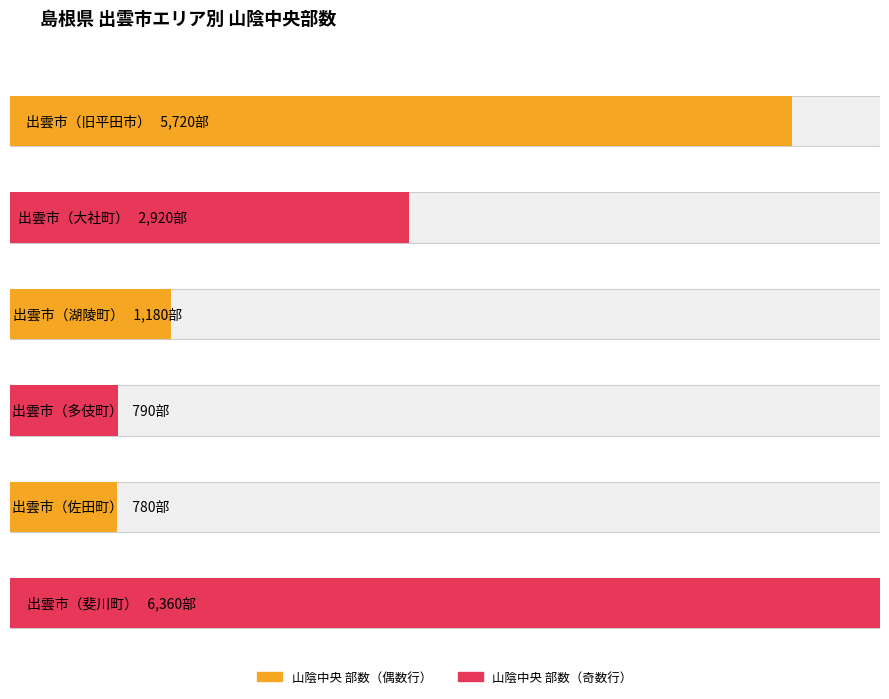

The chart shows a value of 780 at 出雲市（佐田町）. True or false?

True